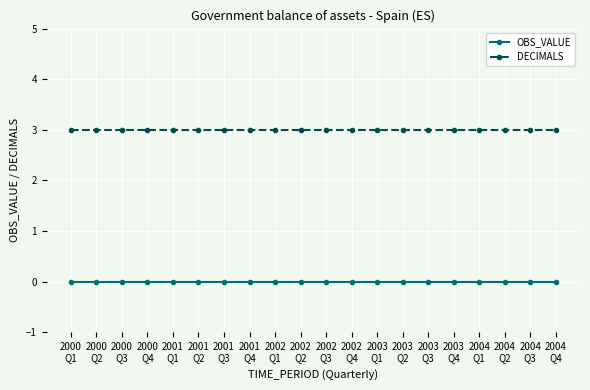

True or false: DECIMALS and OBS_VALUE intersect in this chart.

False